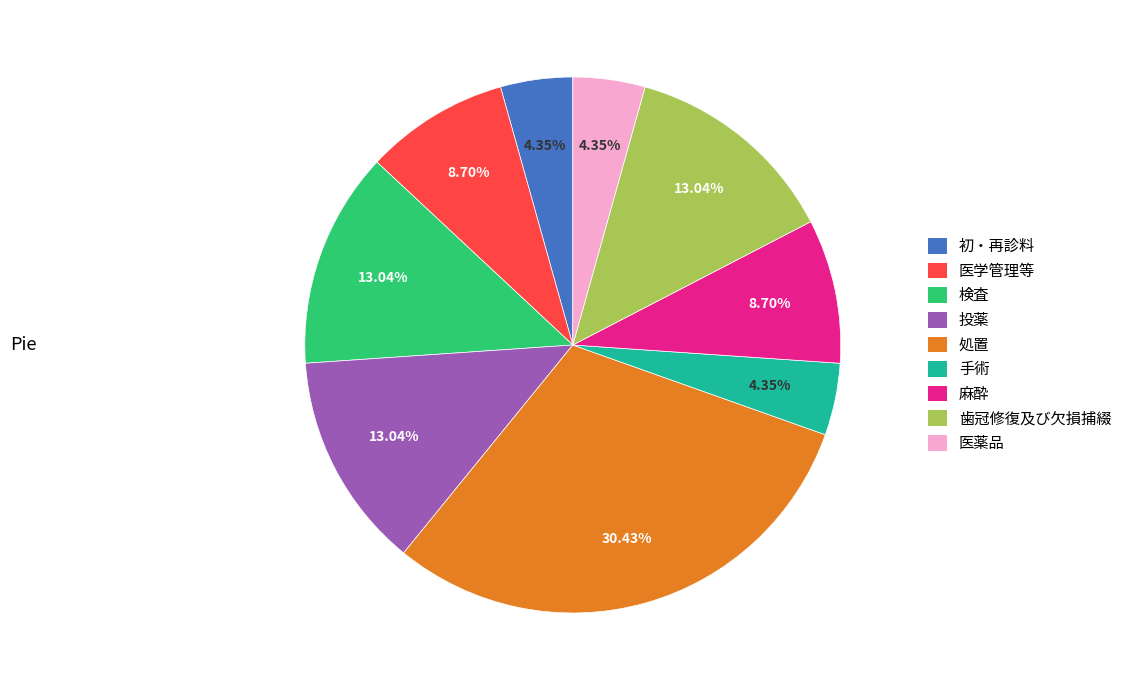

Combined, what portion of the pie is 麻酔 and 検査?

21.7%